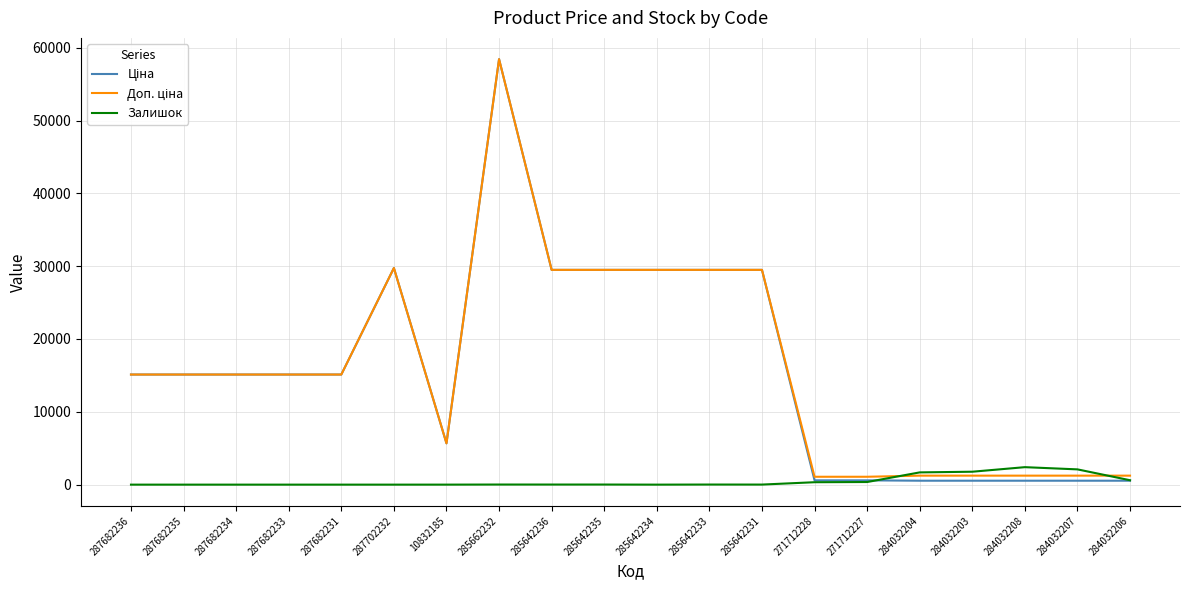

True or false: Залишок has a value of 2.0 at 10832185.

True